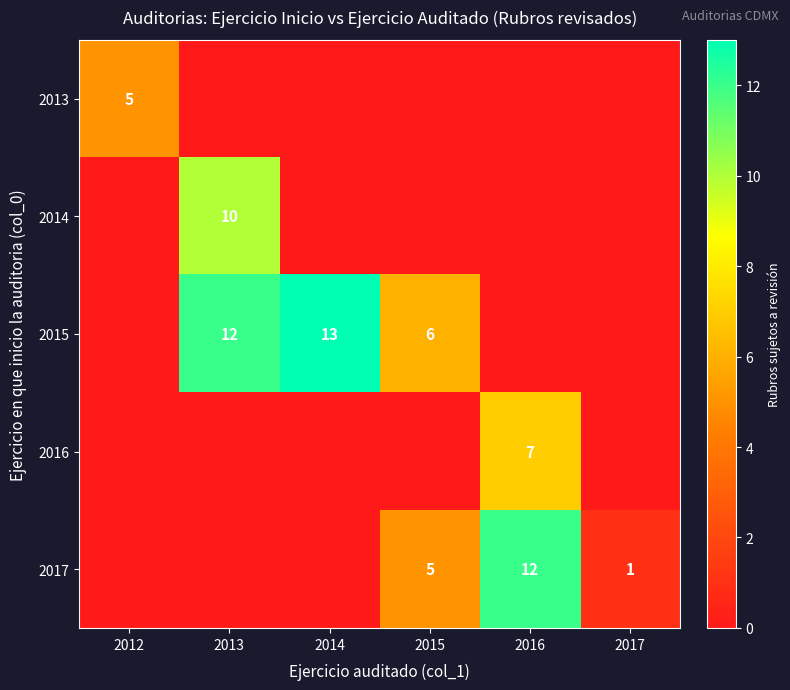

How many categories are shown in the chart?

6